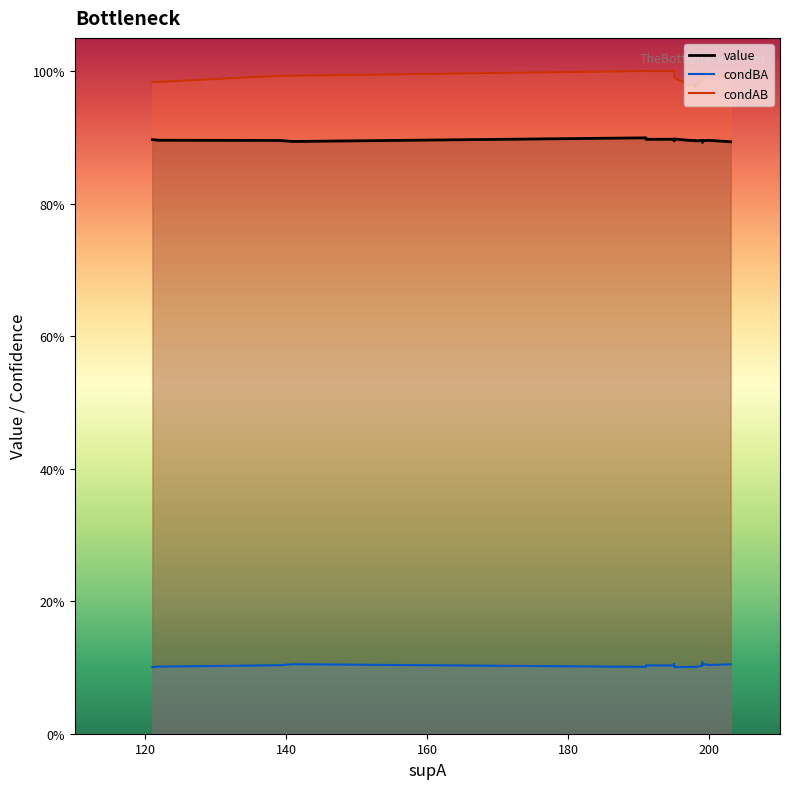

At which label does condBA reach its peak?

140